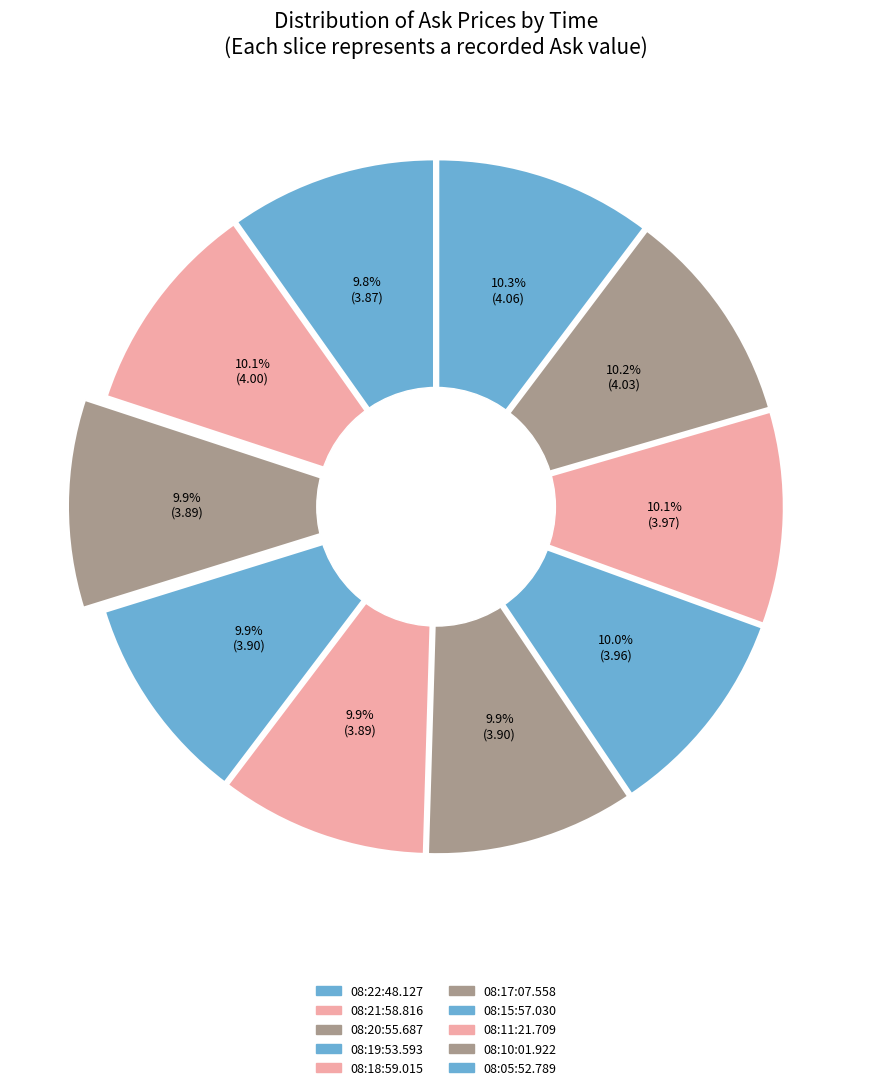

Does any single category account for the majority?

No